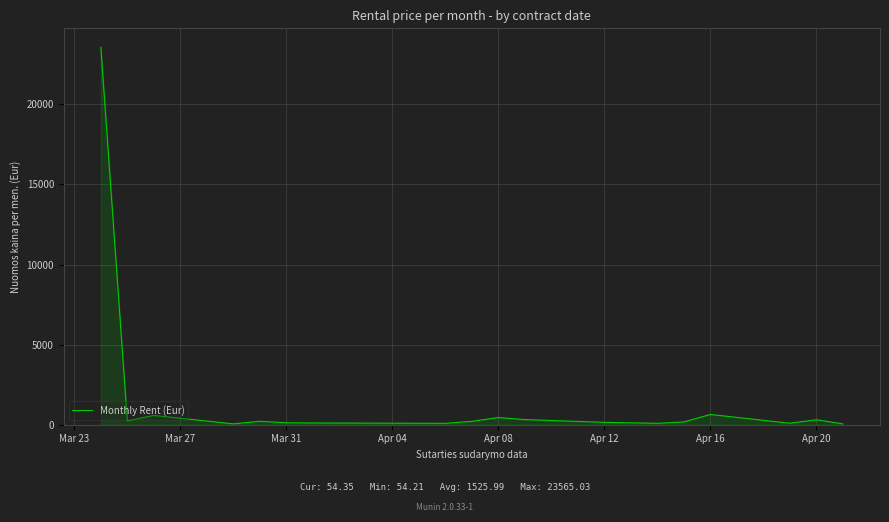

What is the difference between the maximum and minimum values?

23510.8